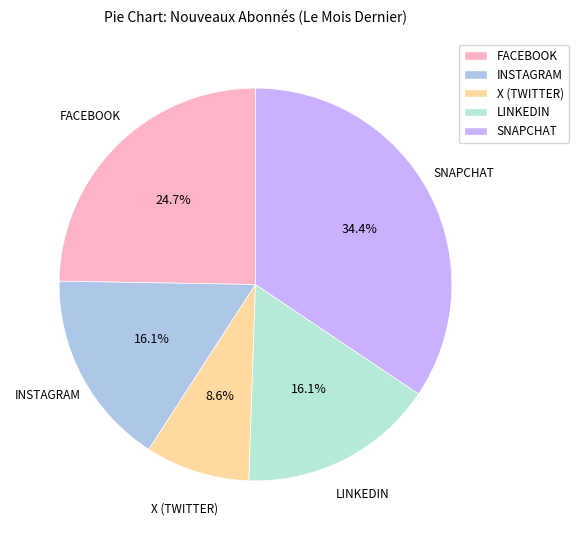

Between X (TWITTER) and FACEBOOK, which is larger?

FACEBOOK